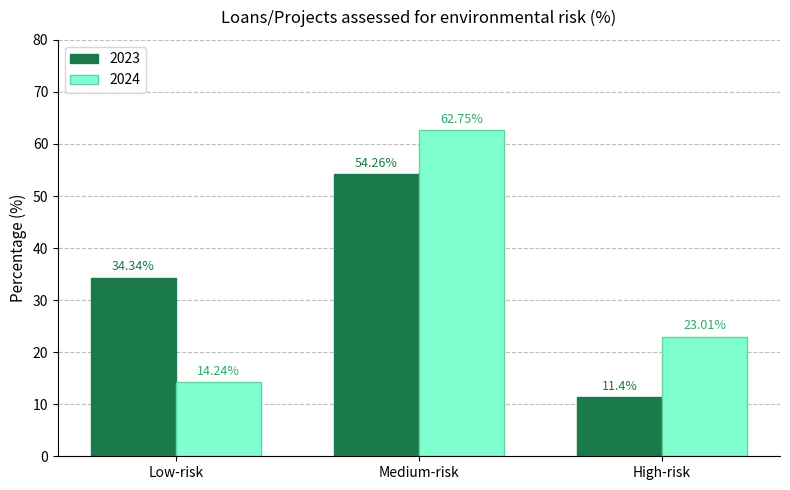

At which category is the sum across all series the highest?

Medium-risk